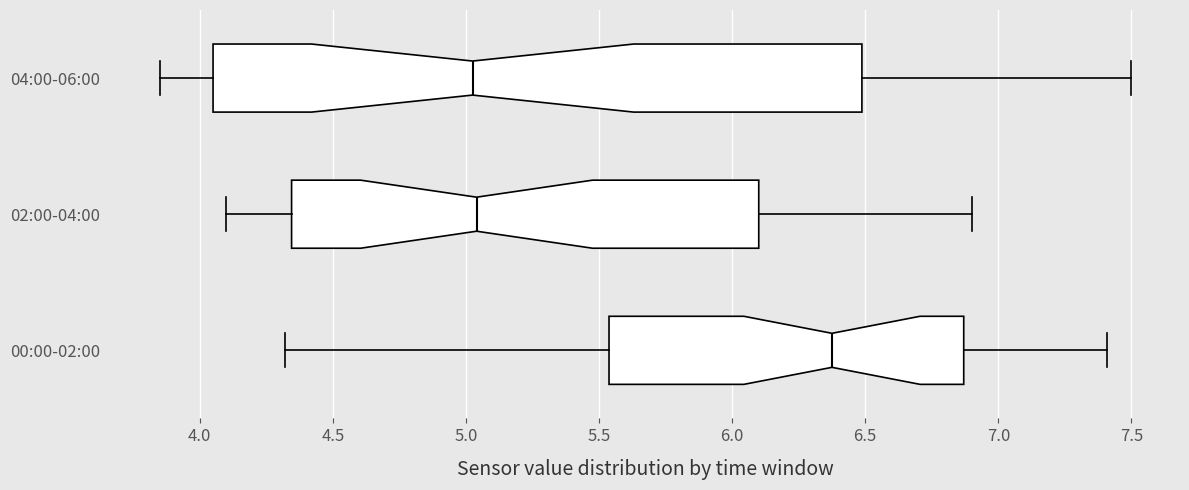

Reading bottom to top, read every box against the x-axis: the position of its median line, the range the box covers, and the ends of its whiskers. The values are not printed on the chart, so give them approximately, as read against the axis.

00:00-02:00: median 6.40, box 5.55 to 6.85, whiskers 4.30 to 7.40
02:00-04:00: median 5.05, box 4.35 to 6.10, whiskers 4.10 to 6.90
04:00-06:00: median 5.05, box 4.05 to 6.50, whiskers 3.85 to 7.50